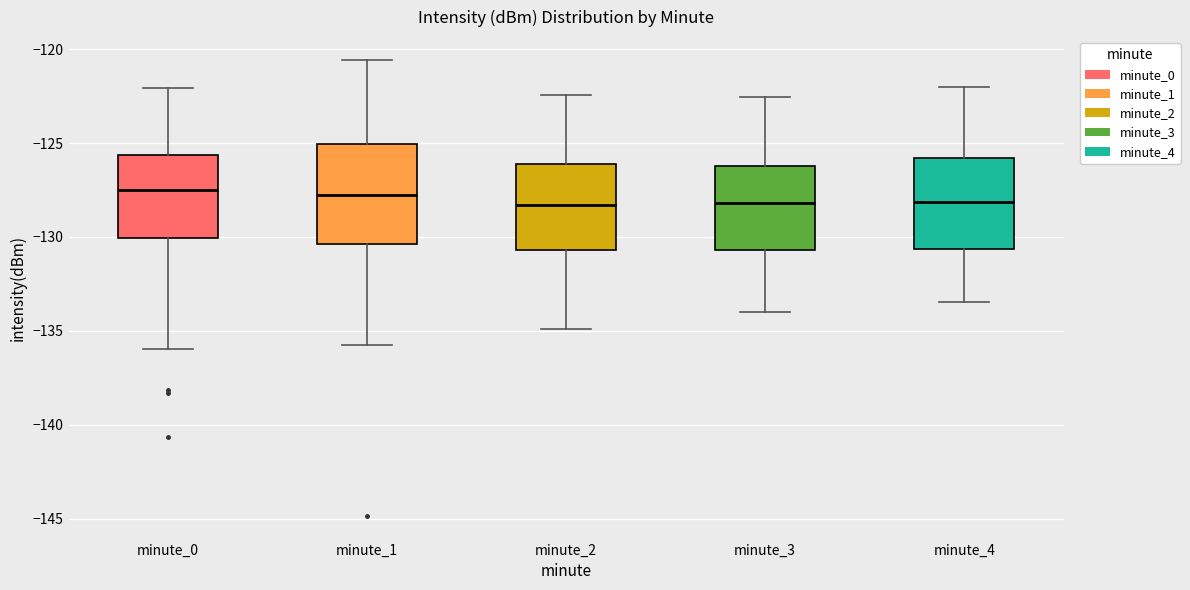

Reading left to right, read every box against the y-axis: the position of its median line, the range the box covers, and the ends of its whiskers. The values are not printed on the chart, so give them approximately, as read against the axis.

minute_0: median -127.5, box -130.0 to -125.5, whiskers -136.0 to -122.0
minute_1: median -128.0, box -130.5 to -125.0, whiskers -135.5 to -120.5
minute_2: median -128.5, box -130.5 to -126.0, whiskers -135.0 to -122.5
minute_3: median -128.0, box -130.5 to -126.0, whiskers -134.0 to -122.5
minute_4: median -128.0, box -130.5 to -126.0, whiskers -133.5 to -122.0